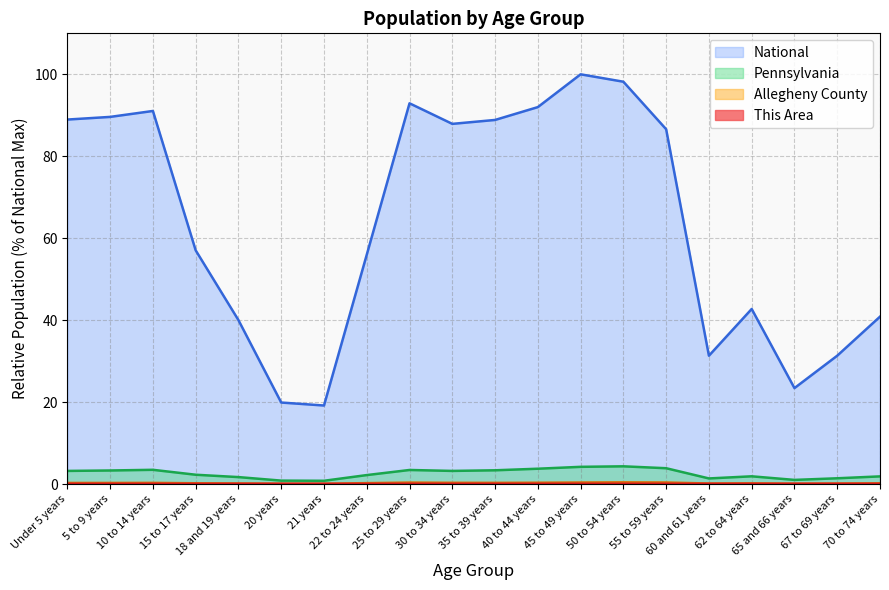

What is the value of the National point at the 16th from the left?

31.3